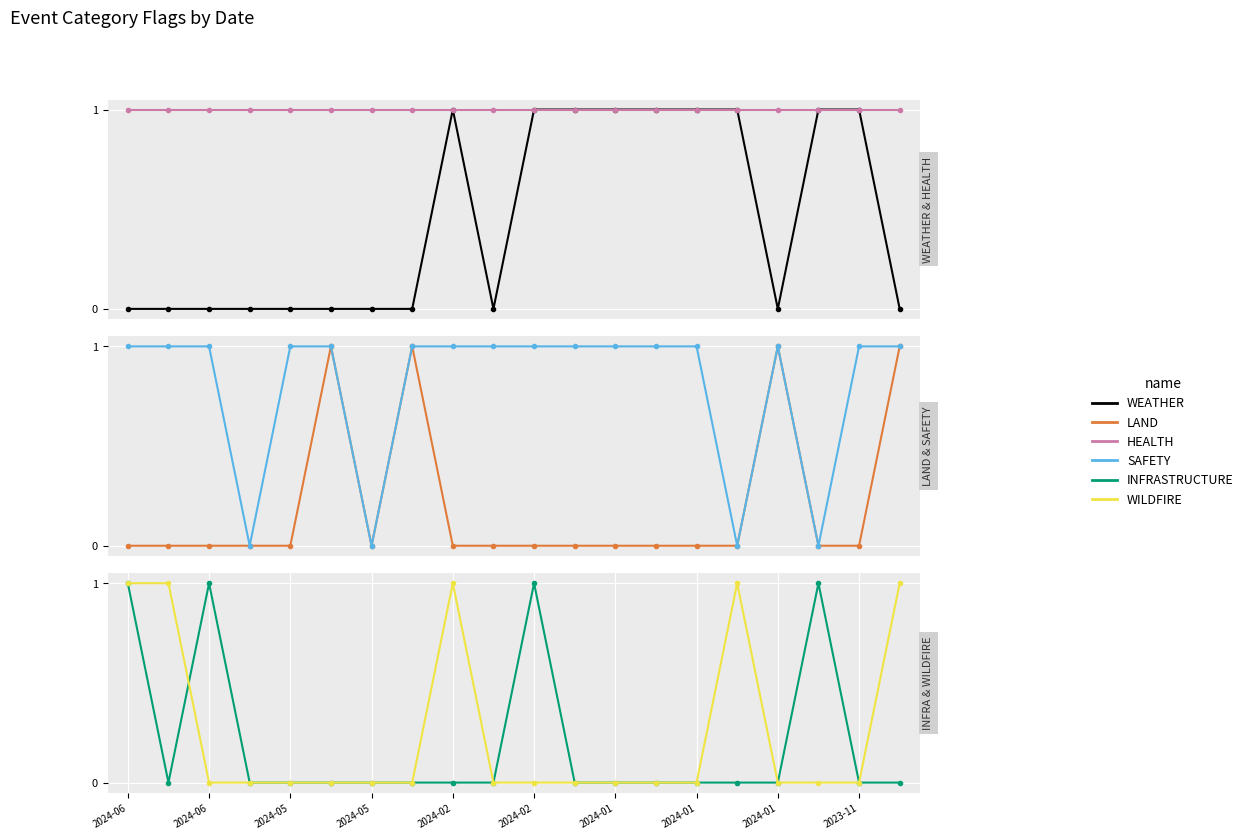

Reading left to right, extract all data points from this chart.

WEATHER: 0	0	0	0	0	0	0	0	1	0	1	1	1	1	1	1	0	1	1	0
HEALTH: 1	1	1	1	1	1	1	1	1	1	1	1	1	1	1	1	1	1	1	1
LAND: 0	0	0	0	0	1	0	1	0	0	0	0	0	0	0	0	1	0	0	1
SAFETY: 1	1	1	0	1	1	0	1	1	1	1	1	1	1	1	0	1	0	1	1
INFRASTRUCTURE: 1	0	1	0	0	0	0	0	0	0	1	0	0	0	0	0	0	1	0	0
WILDFIRE: 1	1	0	0	0	0	0	0	1	0	0	0	0	0	0	1	0	0	0	1